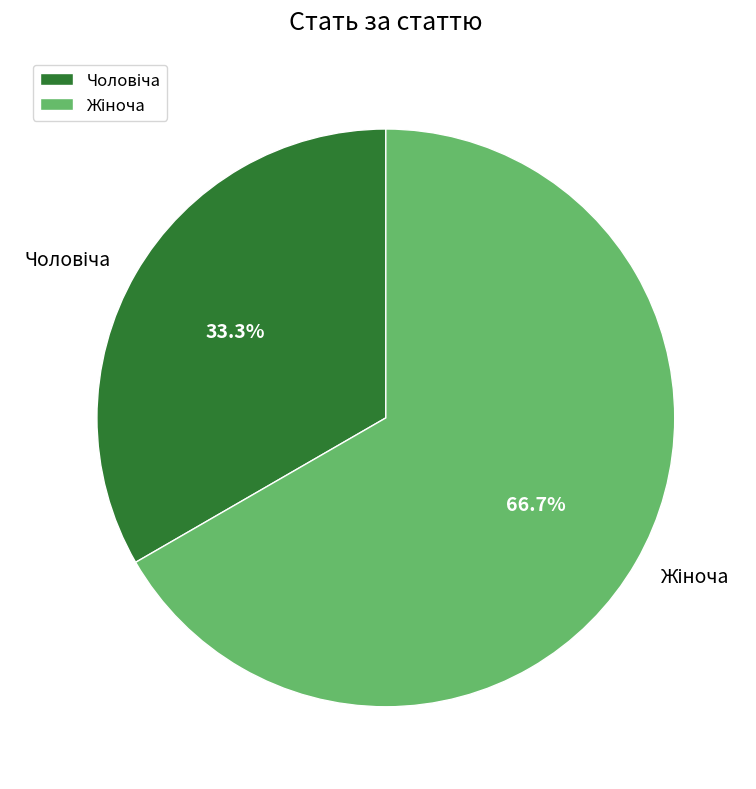

Is there any slice that represents more than half of the pie?

Yes